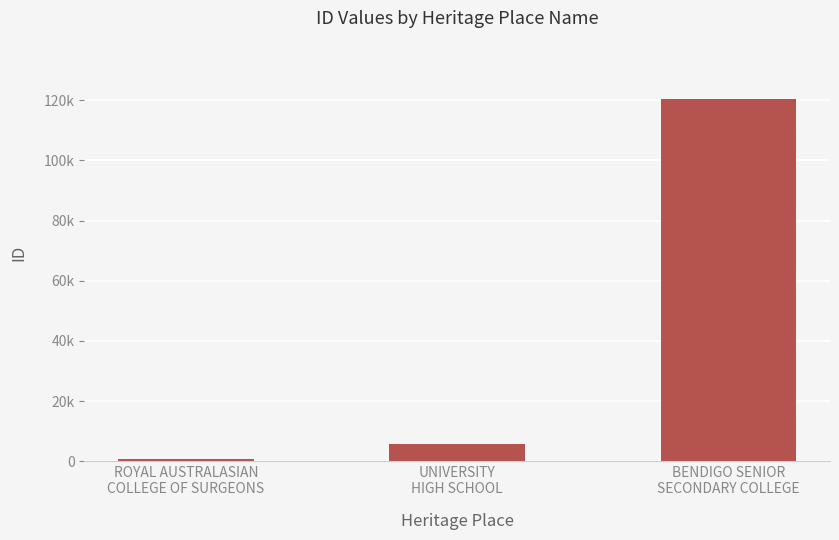

What is the value of the 2nd bar from the left?

5900